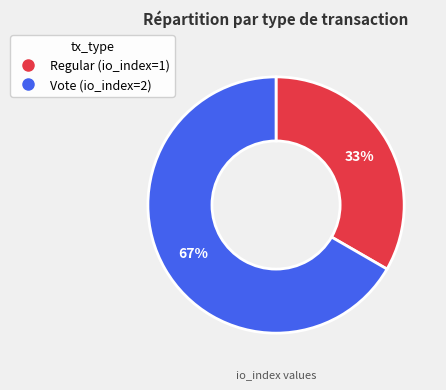

Which has a higher value, Vote or Regular?

Vote